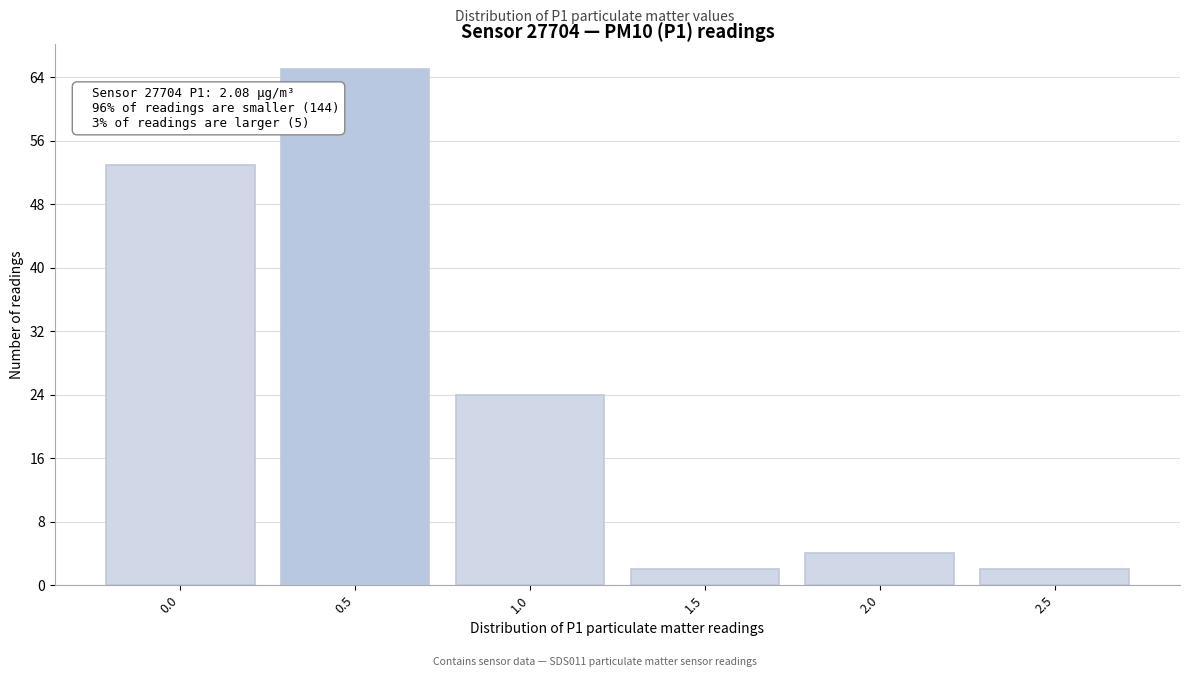

Reading right to left, list all the values displayed in this chart.

2.5=2	2.0=4	1.5=2	1.0=24	0.5=65	0.0=53